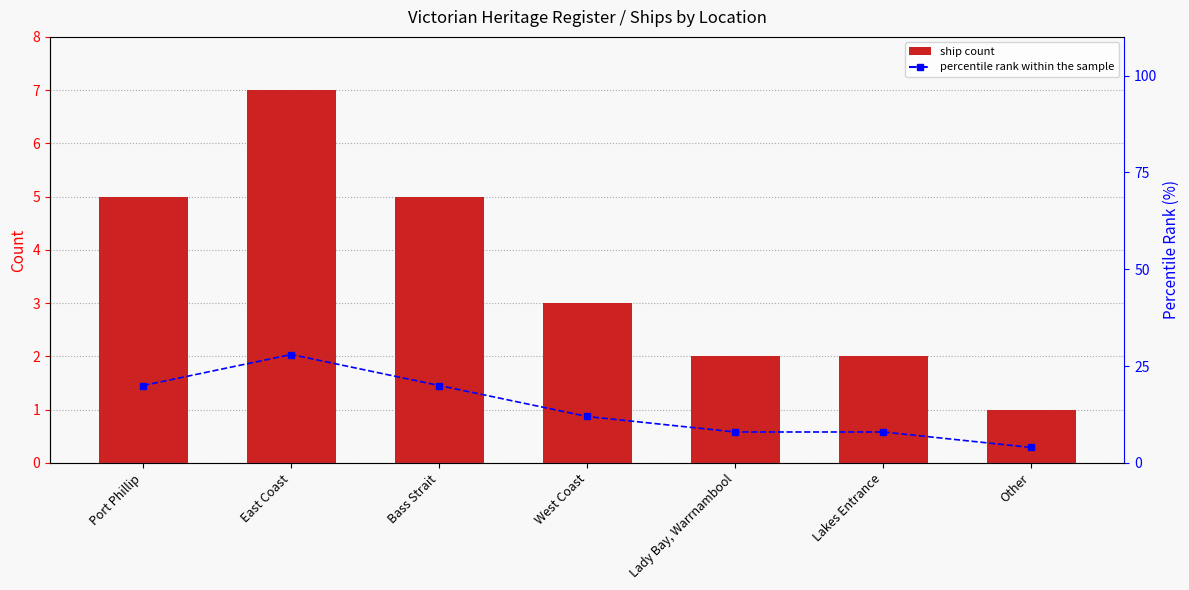

Reading left to right, what are all the values shown in this chart?

Ship Count: Port Phillip=5.0	East Coast=7.0	Bass Strait=5.0	West Coast=3.0	Lady Bay, Warrnambool=2.0	Lakes Entrance=2.0	Other=1.0
percentile rank within the sample: Port Phillip=20.0	East Coast=28.0	Bass Strait=20.0	West Coast=12.0	Lady Bay, Warrnambool=8.0	Lakes Entrance=8.0	Other=4.0